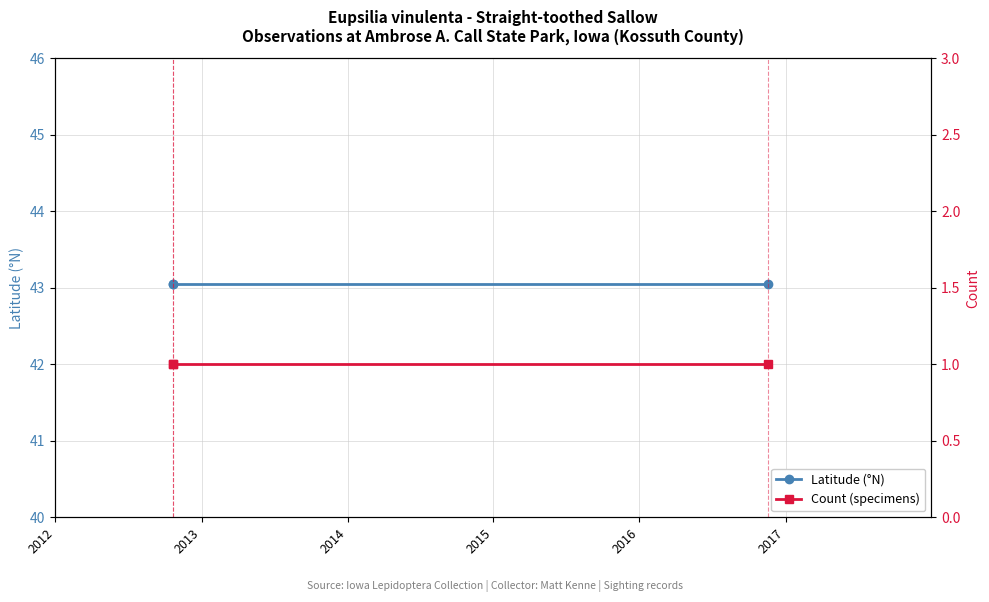

Rank the series by their maximum value, from lowest to highest.

Count (specimens), Latitude (°N)